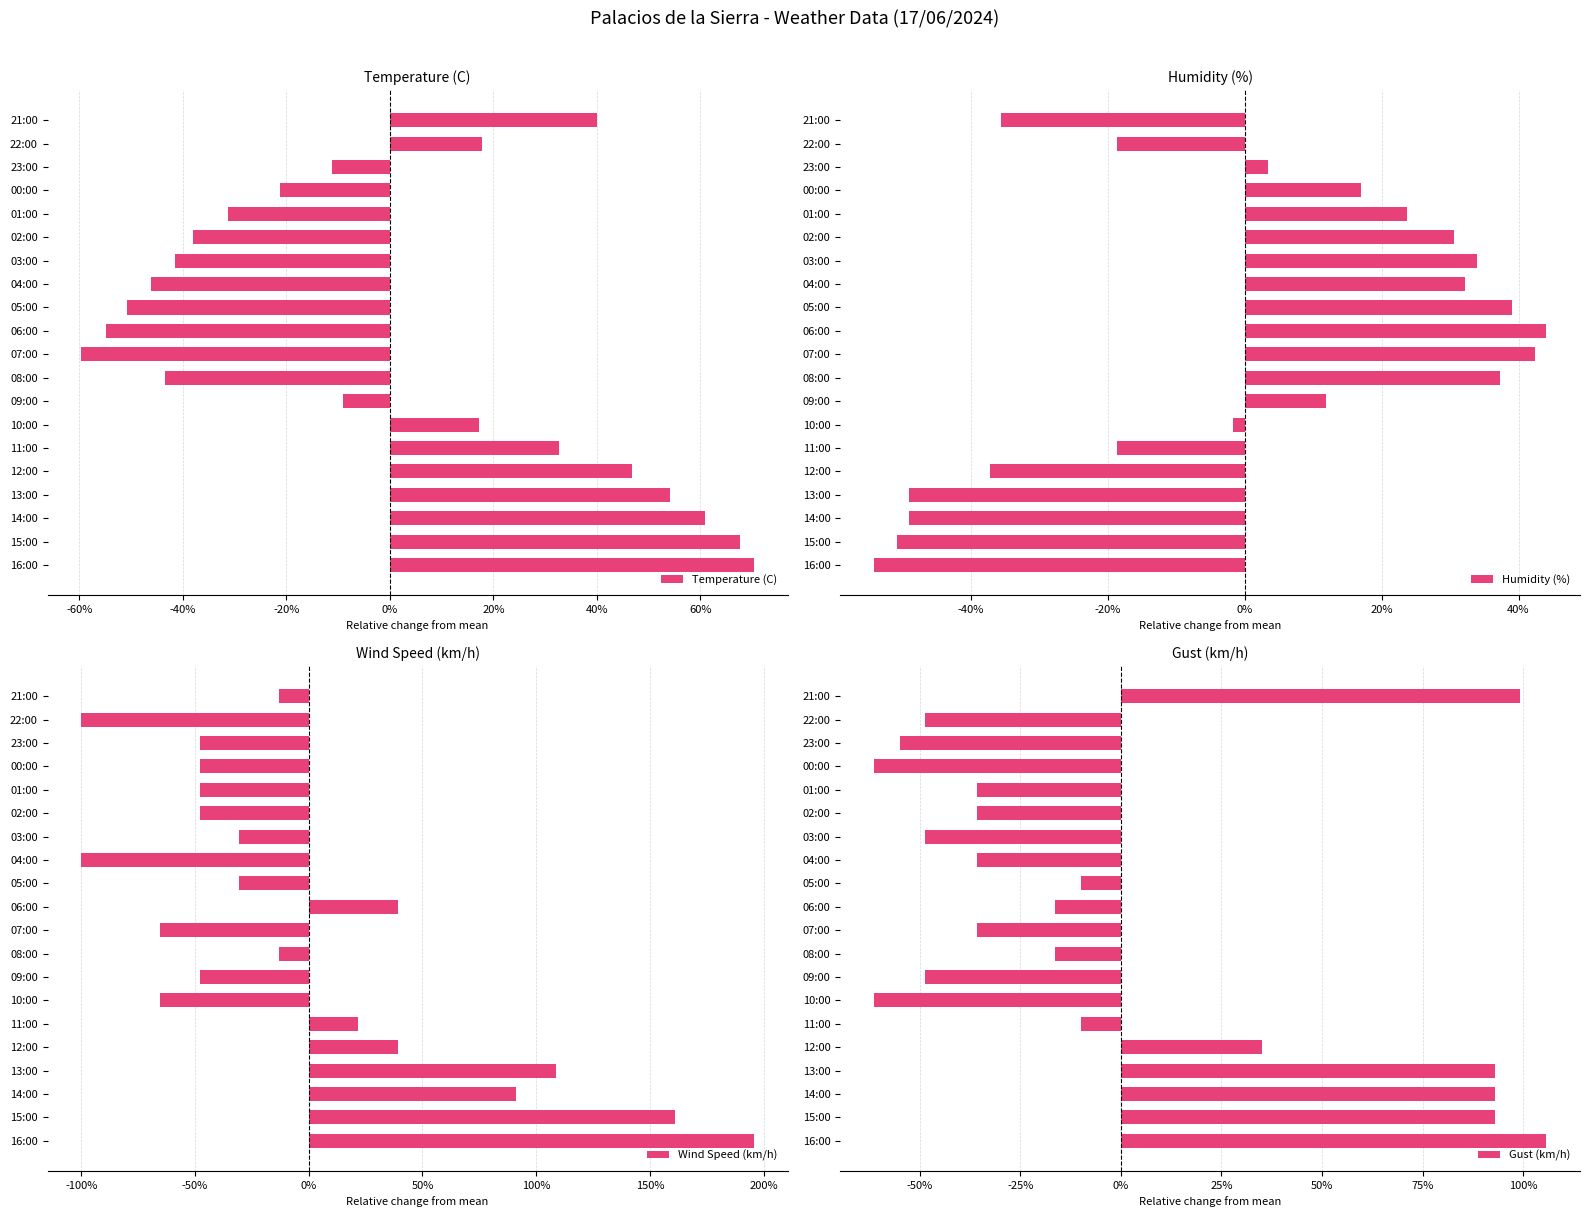

Reading right to left, list all the values displayed in this chart.

Temperature (C): 0.4	0.2	-0.1	-0.2	-0.3	-0.4	-0.4	-0.5	-0.5	-0.5	-0.6	-0.4	-0.1	0.2	0.3	0.5	0.5	0.6	0.7	0.7
Humidity (%): -0.4	-0.2	0.0	0.2	0.2	0.3	0.3	0.3	0.4	0.4	0.4	0.4	0.1	-0.0	-0.2	-0.4	-0.5	-0.5	-0.5	-0.5
Wind Speed (km/h): -0.1	-1.0	-0.5	-0.5	-0.5	-0.5	-0.3	-1.0	-0.3	0.4	-0.7	-0.1	-0.5	-0.7	0.2	0.4	1.1	0.9	1.6	2.0
Gust (km/h): 1.0	-0.5	-0.5	-0.6	-0.4	-0.4	-0.5	-0.4	-0.1	-0.2	-0.4	-0.2	-0.5	-0.6	-0.1	0.4	0.9	0.9	0.9	1.1